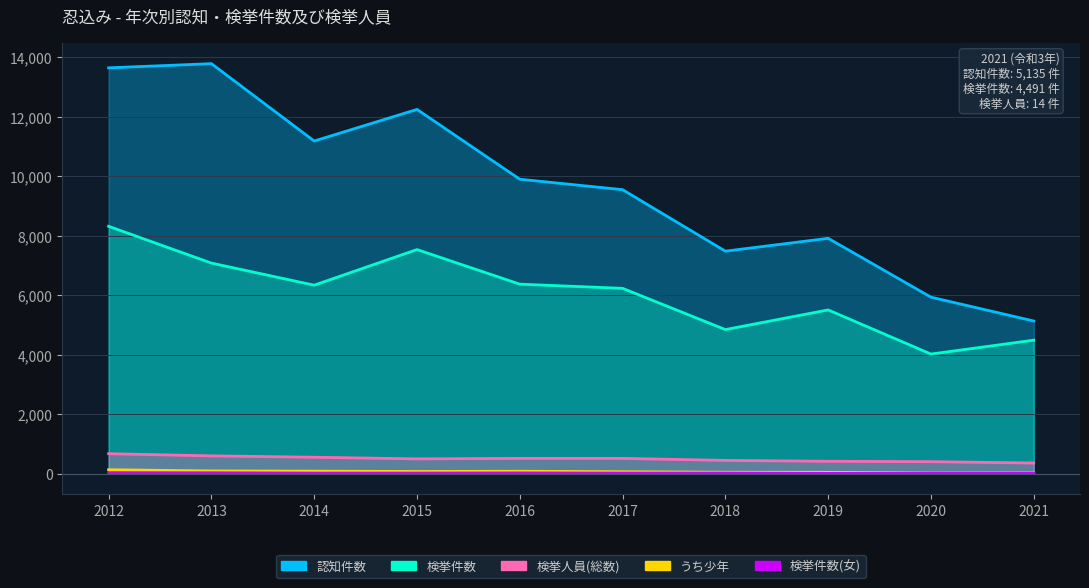

Which series changed the most between 2017 and 2021?

認知件数